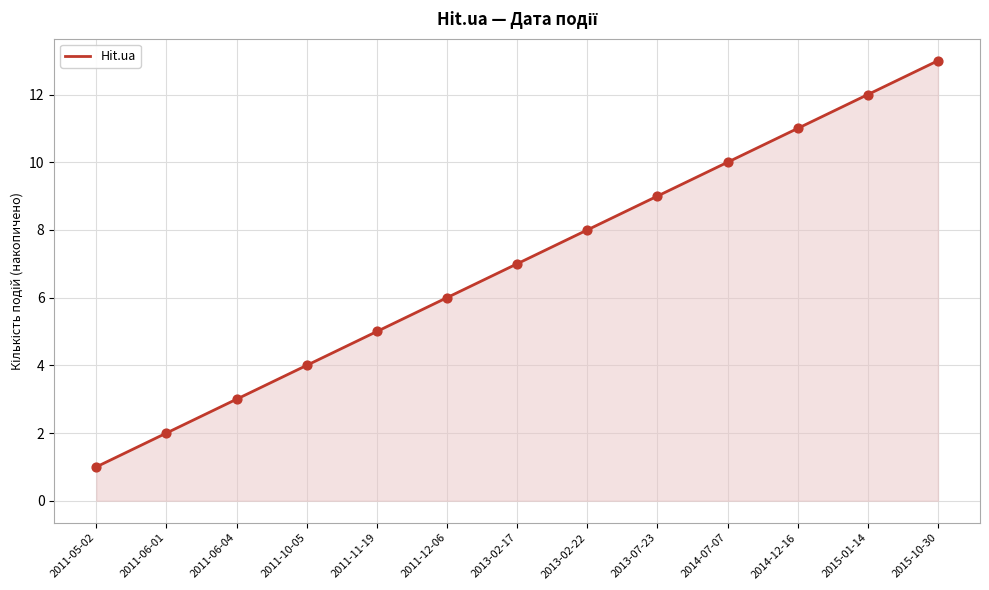

What is the change in value from 2014-07-07 to 2014-12-16?

+1